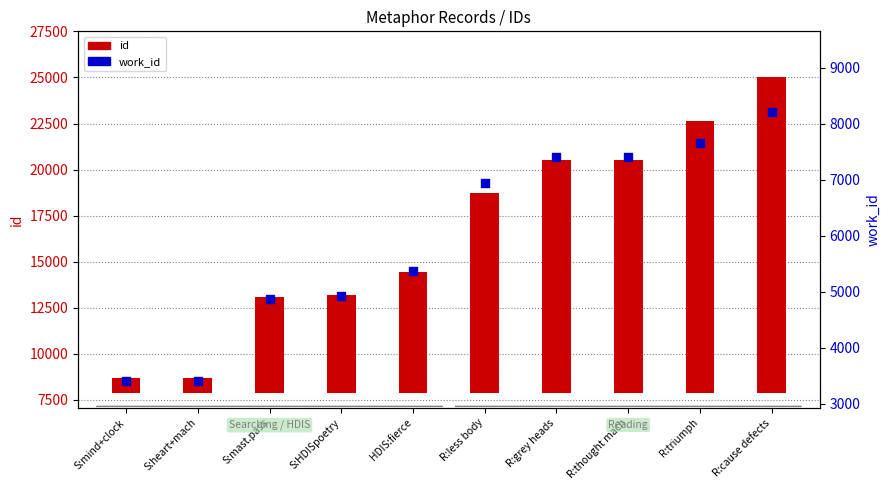

Which series has the largest total across all categories?

id